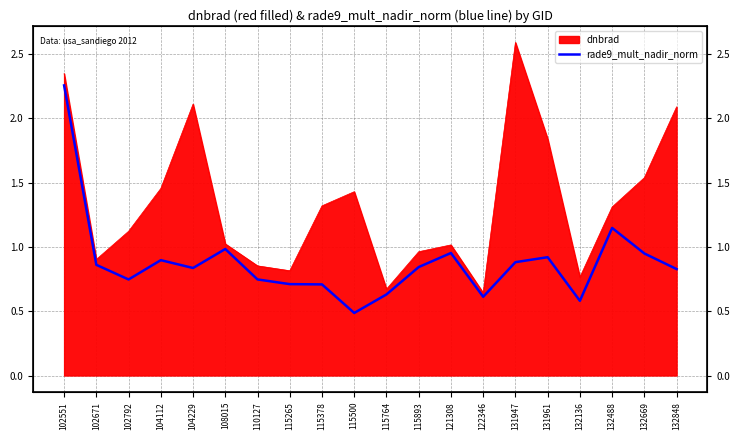

Reading left to right, what are all the values shown in this chart?

2.3	0.9	0.7	0.9	0.8	1.0	0.7	0.7	0.7	0.5	0.6	0.8	1.0	0.6	0.9	0.9	0.6	1.1	0.9	0.8